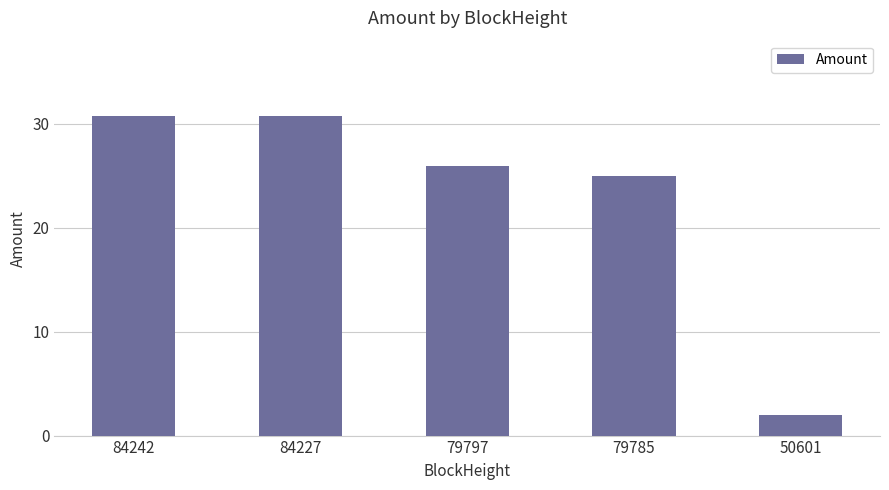

How many bars are there in total?

5